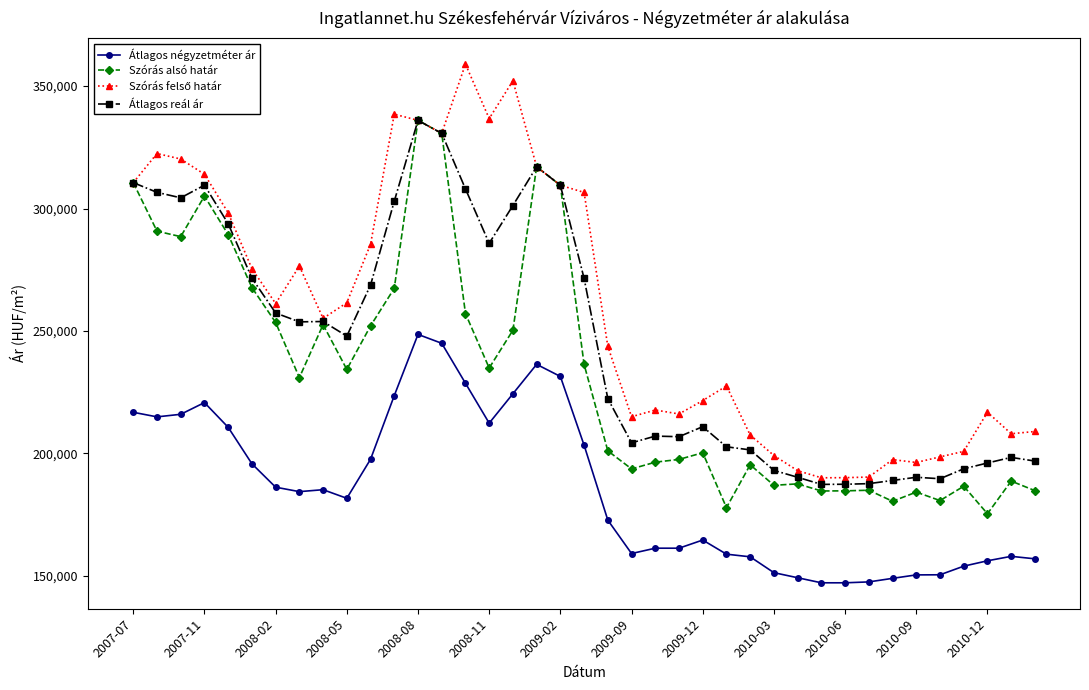

What is the value of the Átlagos reál ár point at the 35th from the left?

189681